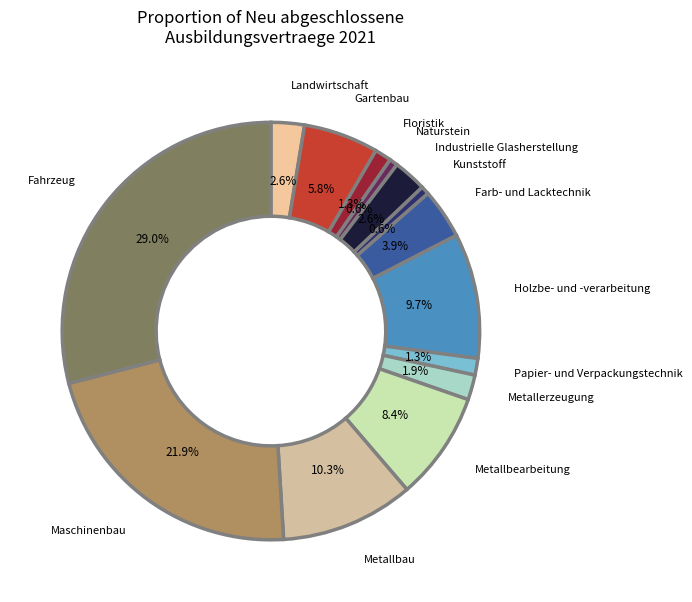

Is Metallbearbeitung the majority of the pie?

No